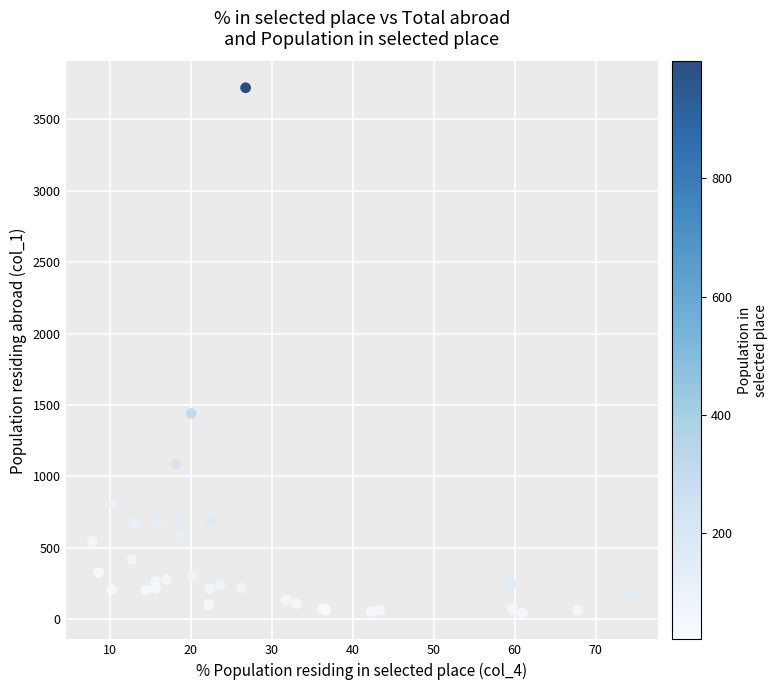

What Y value in the scatter plot is closest to 1881?

1440